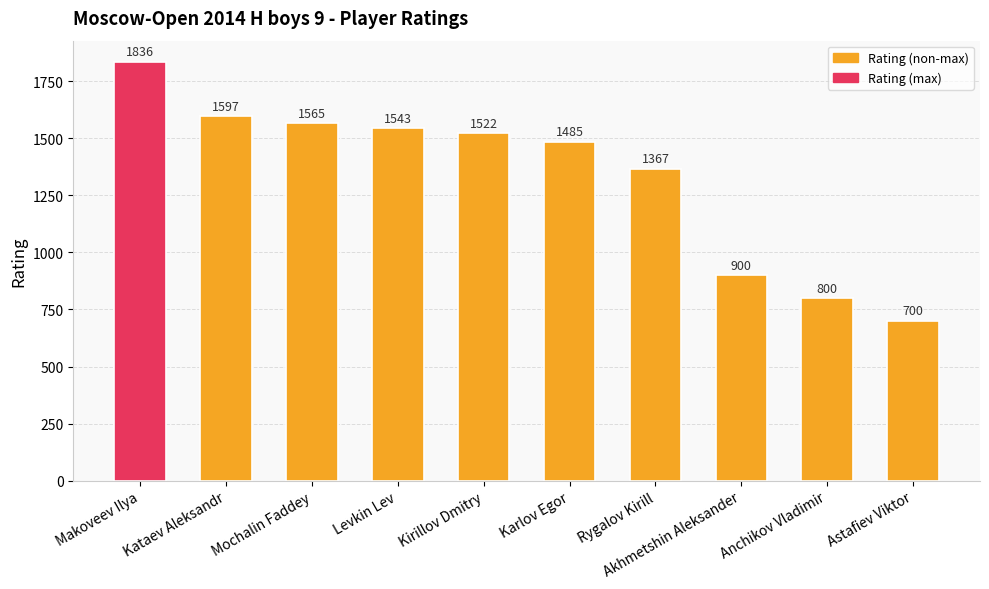

How many distinct data groups are displayed?

1